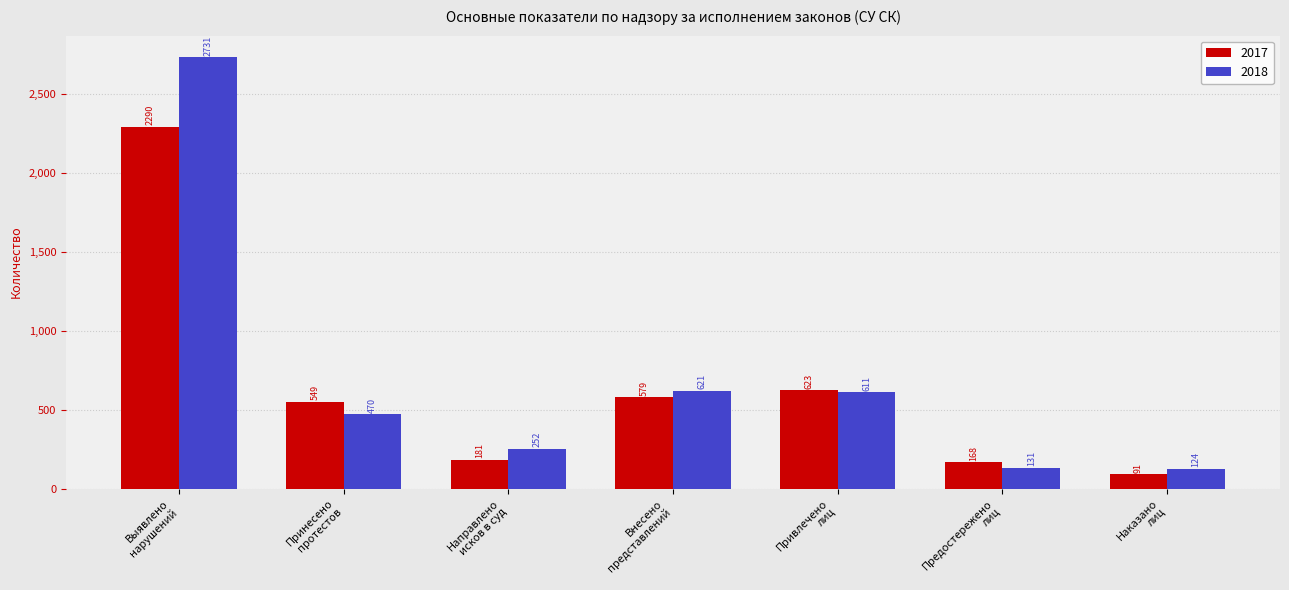

Which series has the largest range (max minus min)?

2018